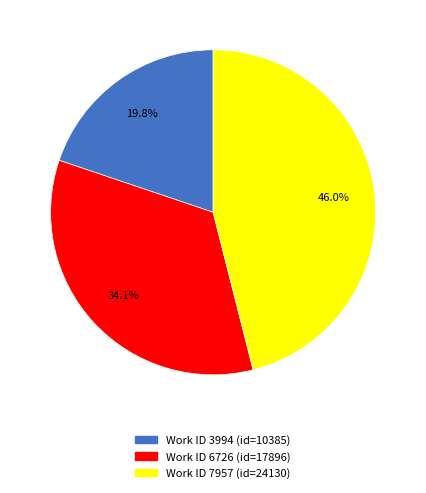

Does any single category account for the majority?

No